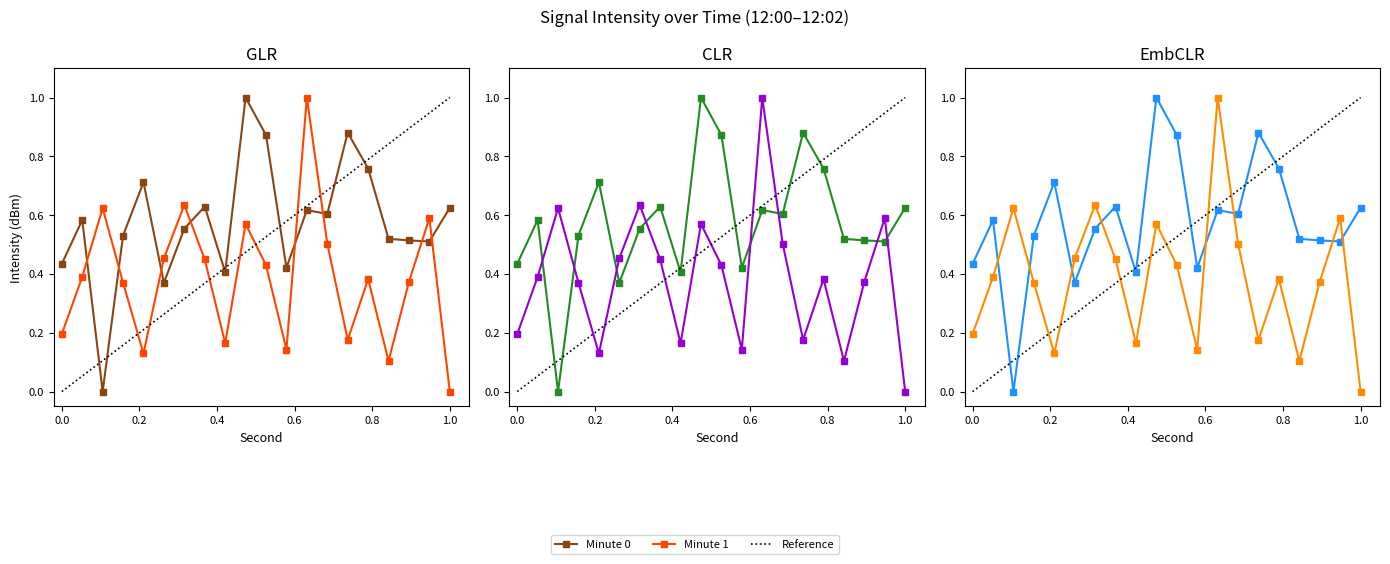

Is it true that Minute 0 equals 0.5 at 4?

False